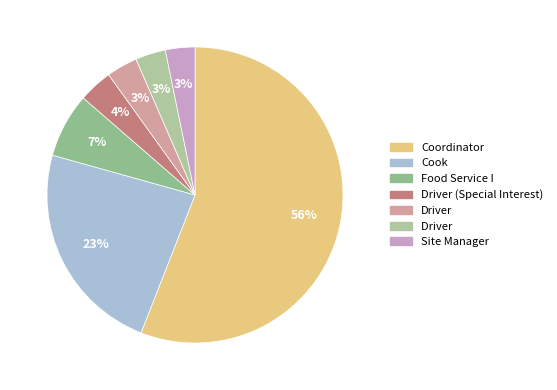

How many slices are in this pie chart?

7